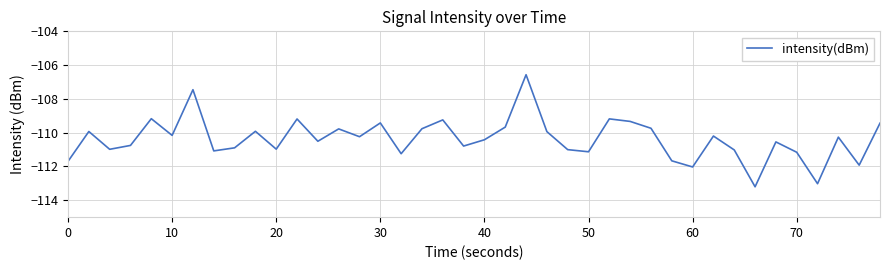

Is this an area chart (filled region under the line)?

No